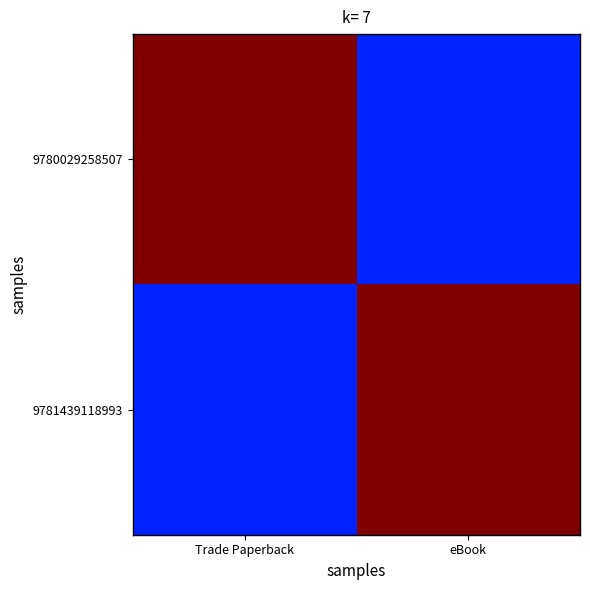

How many series are shown in this chart?

2